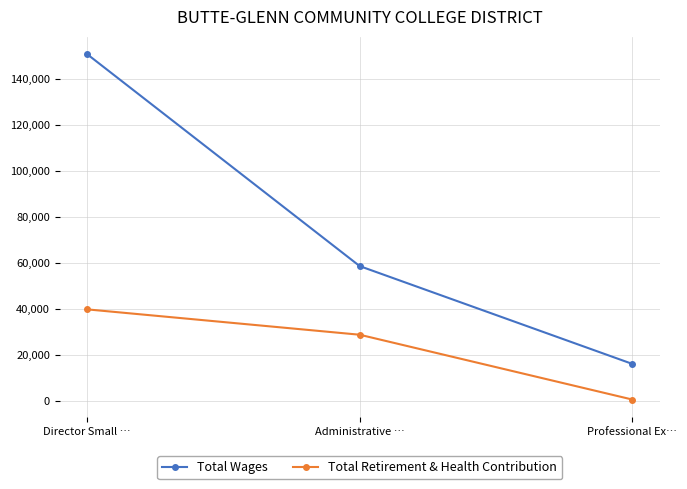

Does the chart display data point markers on the line(s)?

Yes